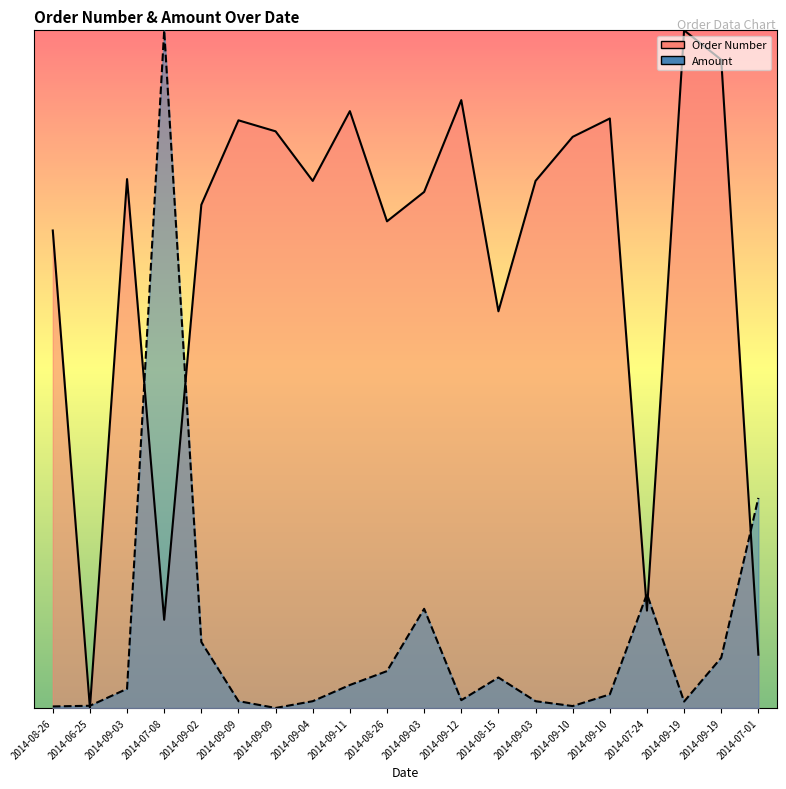

Which category has the highest value in the Order Number series?

2014-09-19